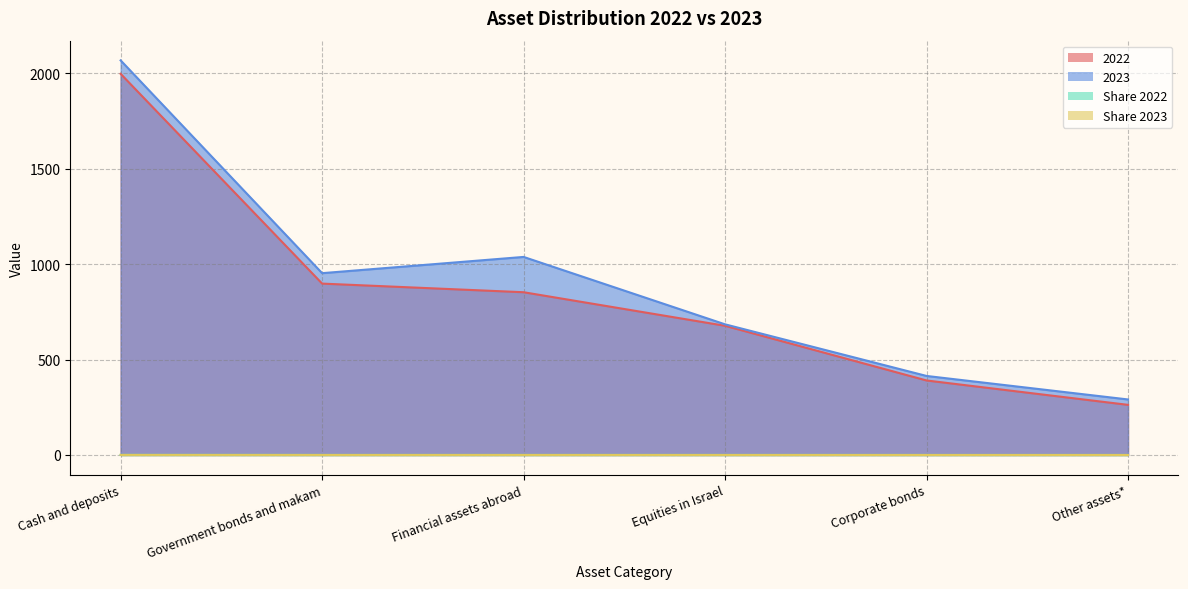

What is the difference between the second highest and minimum values in the Share 2022 series?

0.1